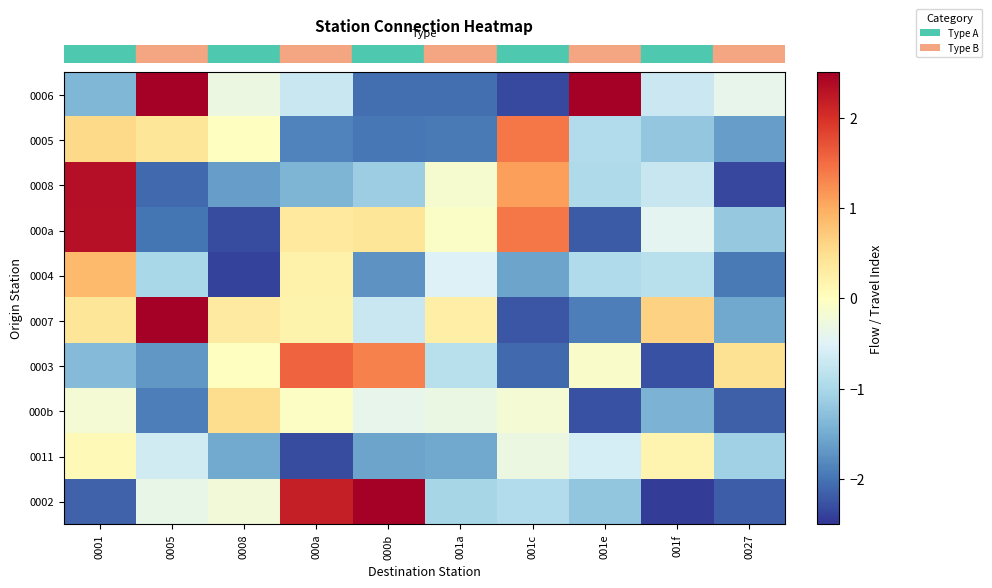

How many data points does each series have?

10